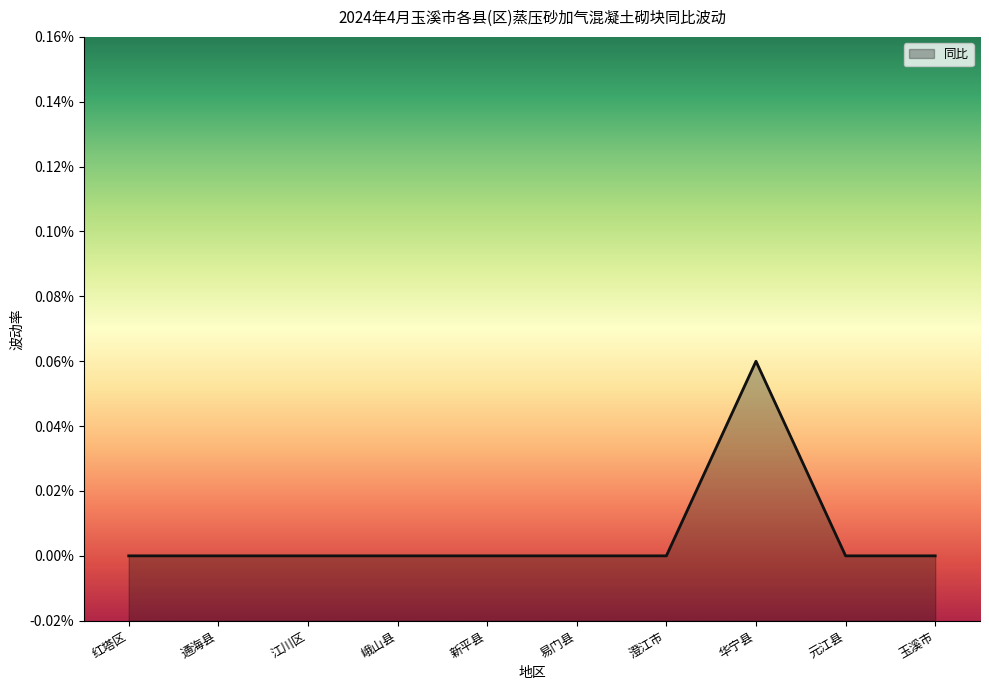

How many values are above zero?

1